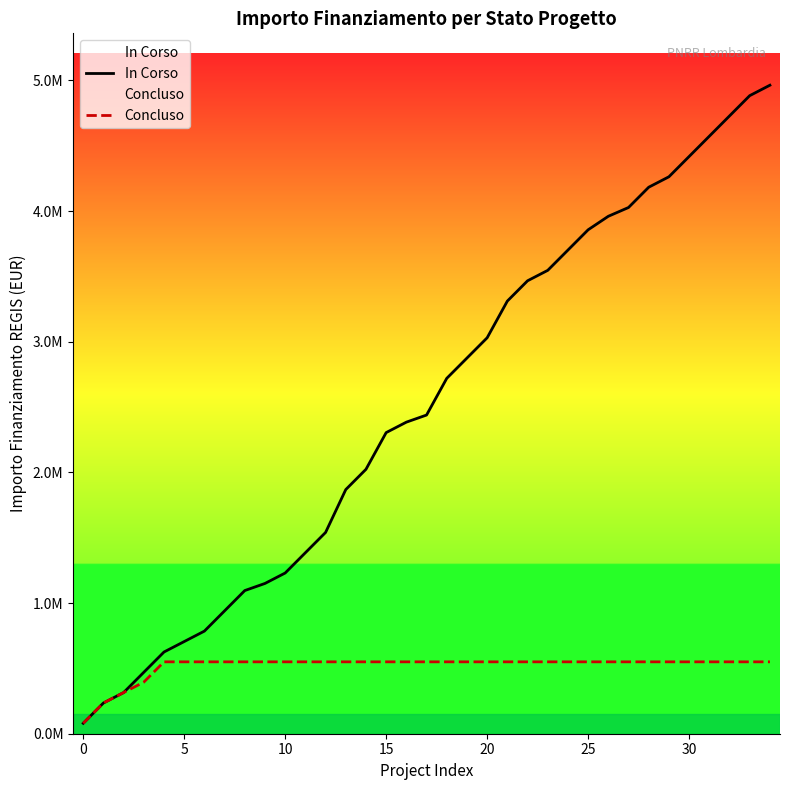

True or false: In Corso and Concluso intersect in this chart.

False